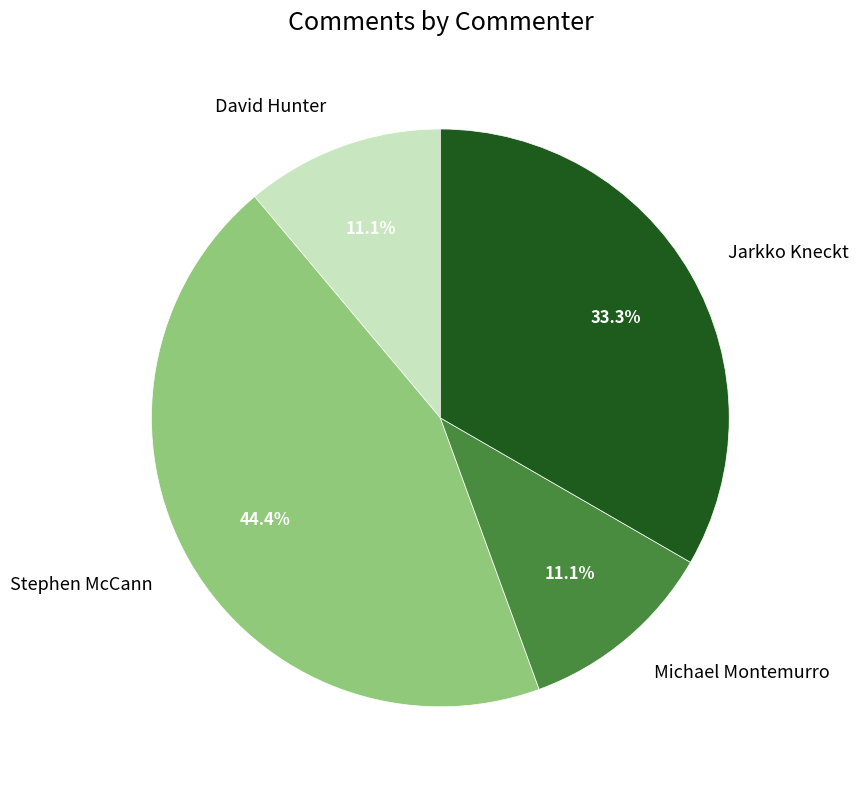

Which category has the biggest portion of the pie?

Stephen McCann